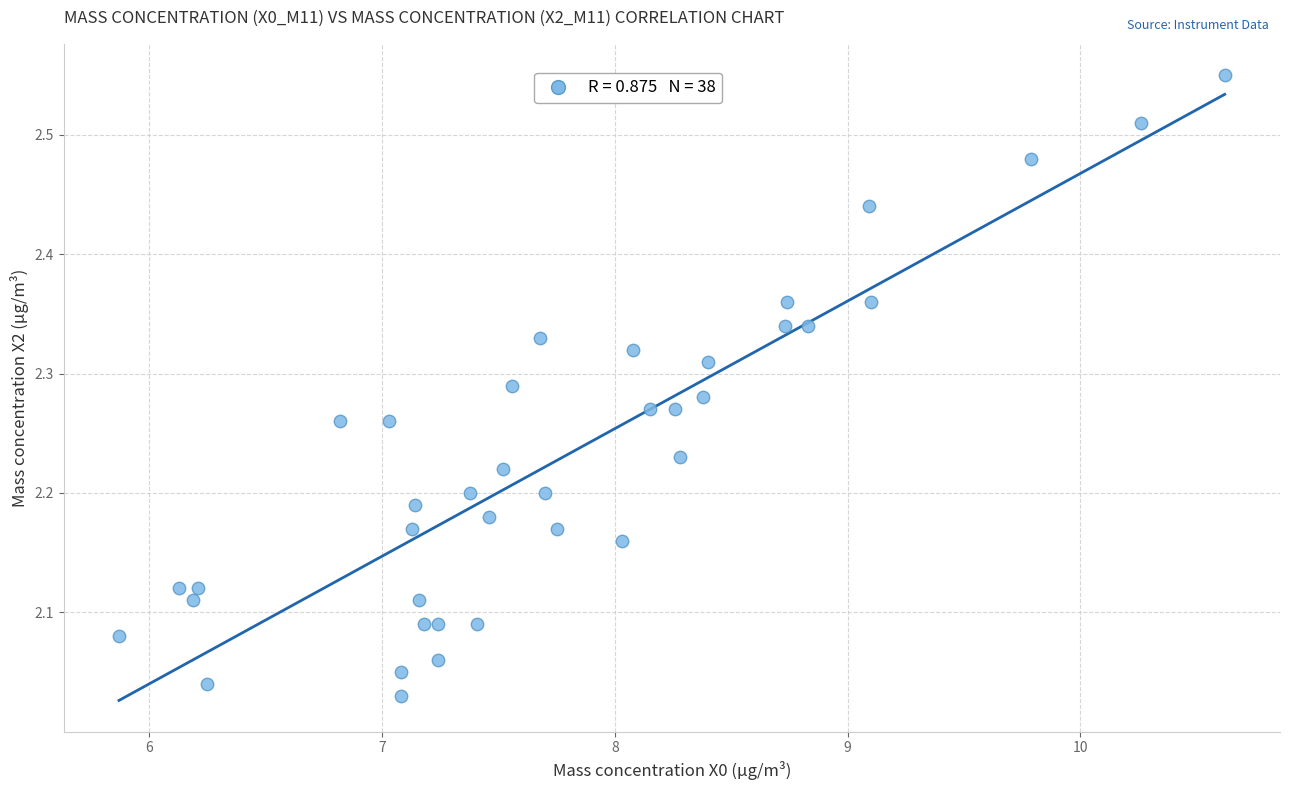

What is the range of X values (max minus min)?

4.7